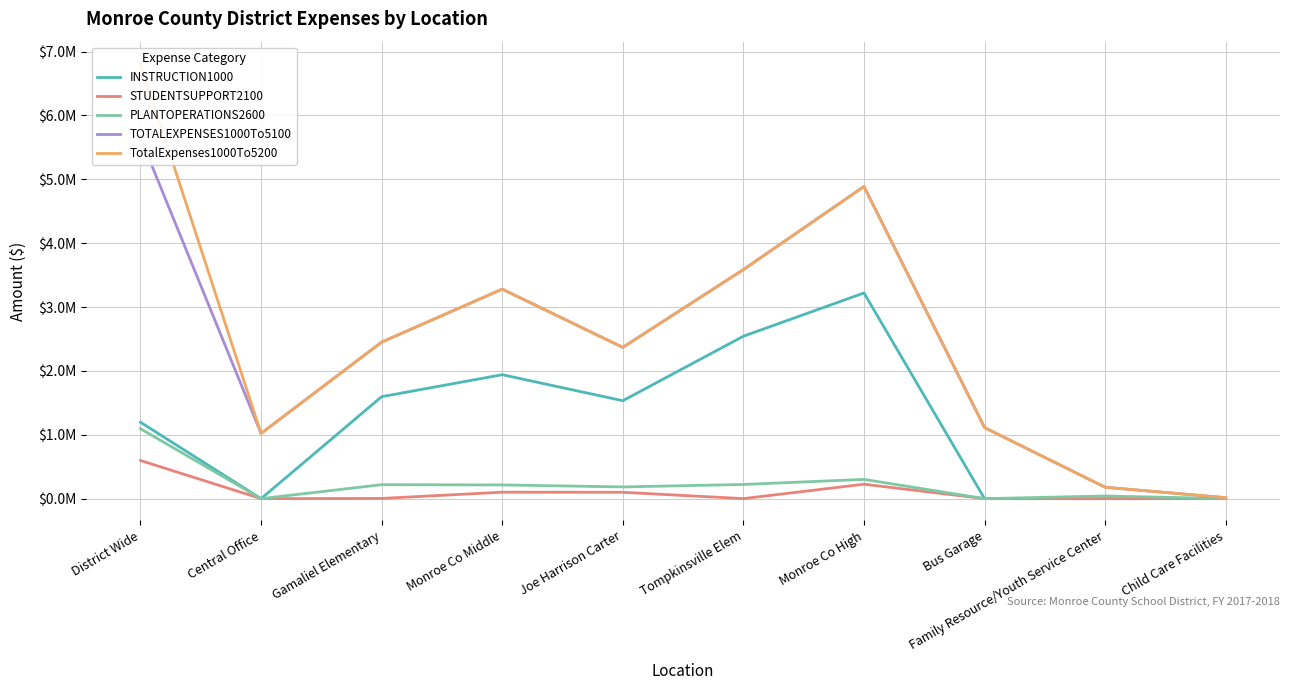

What is the difference between the maximum and minimum values in the PLANTOPERATIONS2600 series?

1095017.7